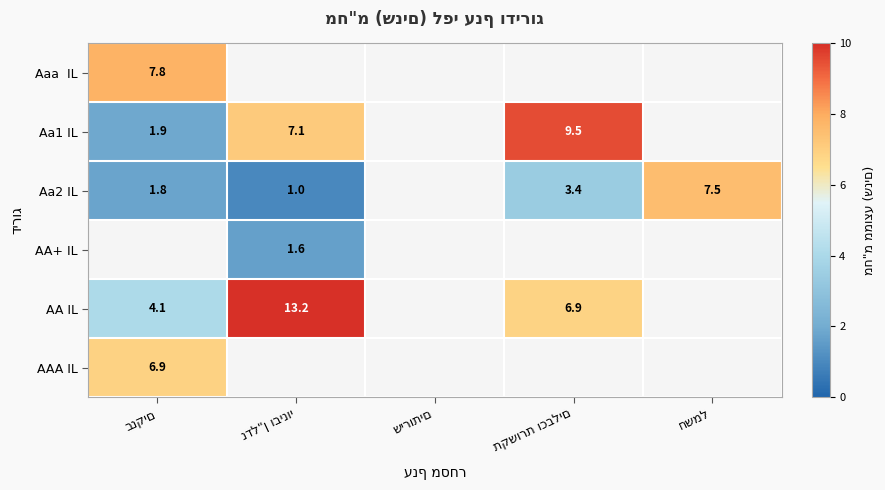

At how many categories does at least one series exceed 9?

2